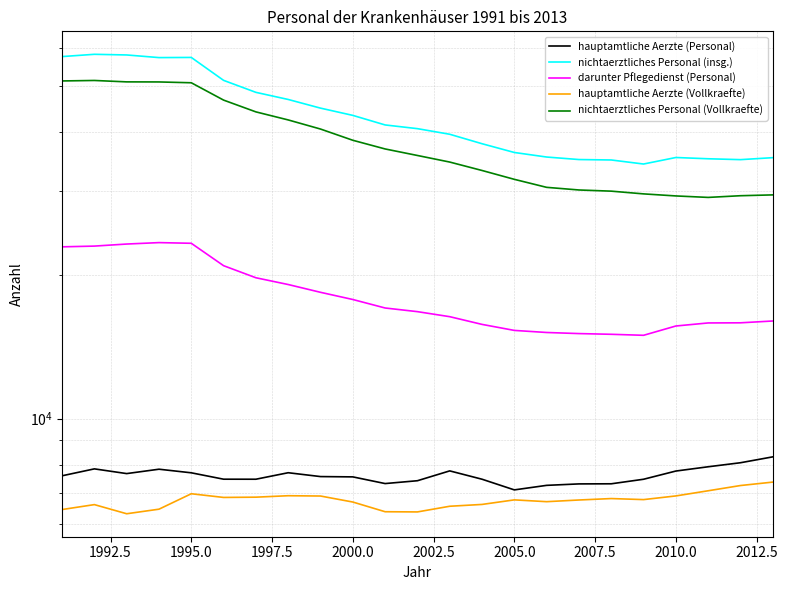

Is it true that hauptamtliche Aerzte (Personal) equals 7847.0 at 1992.5?

True